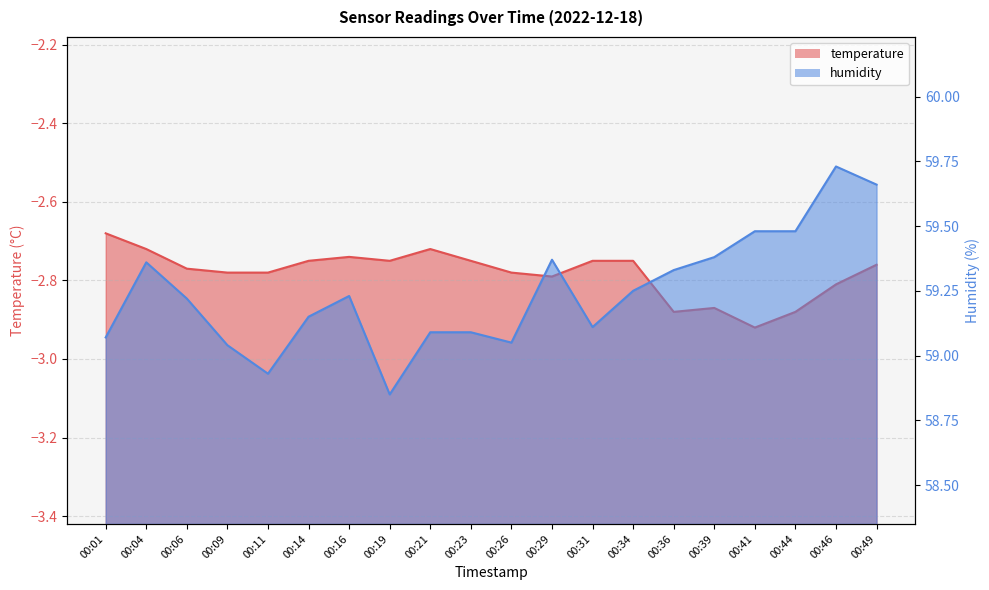

What is the value of the humidity point at the 11th from the left?

59.0